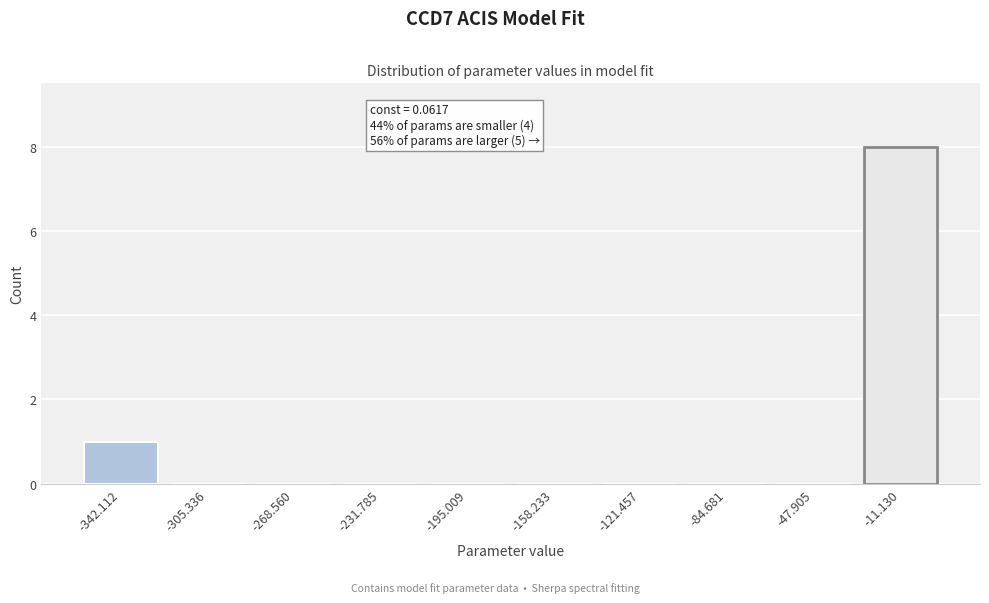

Reading right to left, transcribe all the data shown in this chart.

-11.130=8	-47.905=0	-84.681=0	-121.457=0	-158.233=0	-195.009=0	-231.785=0	-268.560=0	-305.336=0	-342.112=1